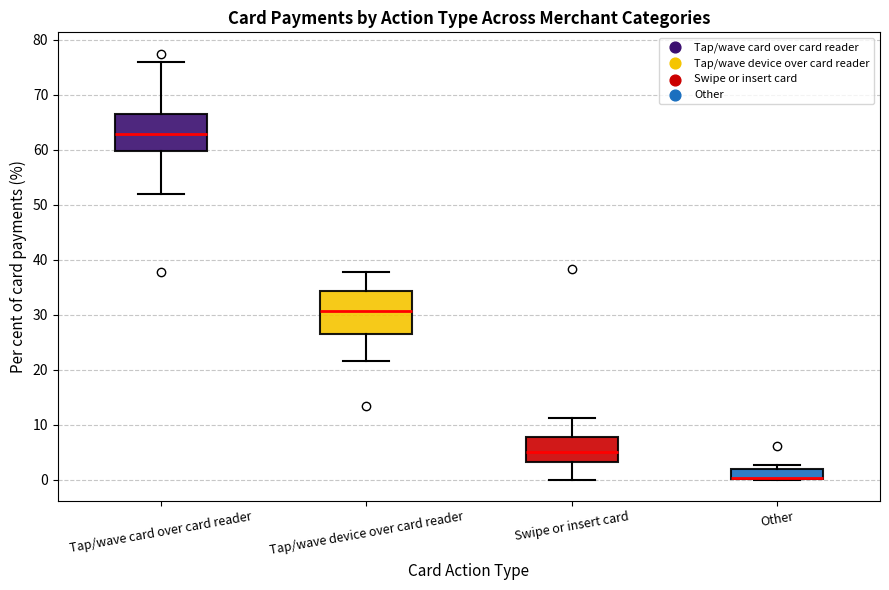

Reading left to right, read every box against the y-axis: the position of its median line, the range the box covers, and the ends of its whiskers. The values are not printed on the chart, so give them approximately, as read against the axis.

Tap/wave card over card reader: median 63, box 60 to 66, whiskers 52 to 76
Tap/wave device over card reader: median 31, box 27 to 34, whiskers 22 to 38
Swipe or insert card: median 5, box 3 to 8, whiskers 0 to 11
Other: median 0 (drawn on the box's lower edge), box 0 to 2, whiskers 0 to 3